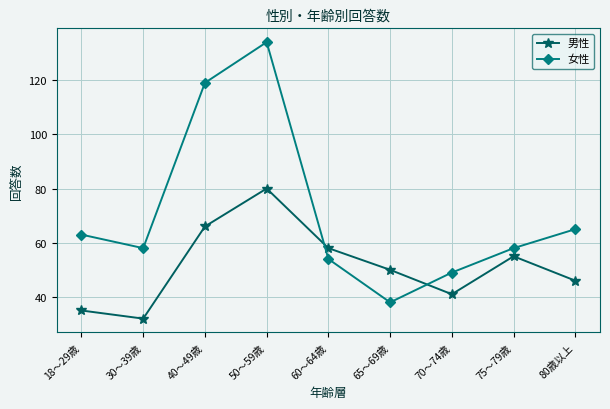

Rank the series at 60～64歳 from lowest to highest value.

女性, 男性